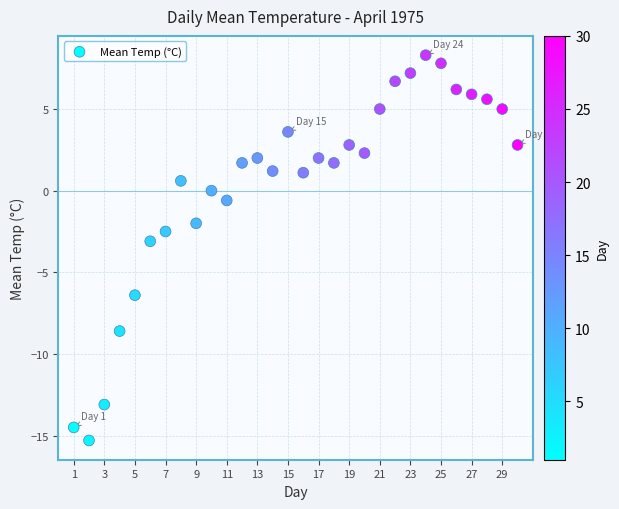

What is the range of X values (max minus min)?

29.0